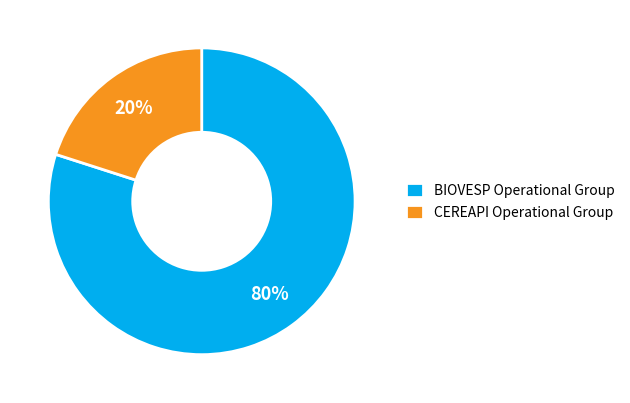

Is the sum of BIOVESP Operational Group and CEREAPI Operational Group greater than half?

Yes